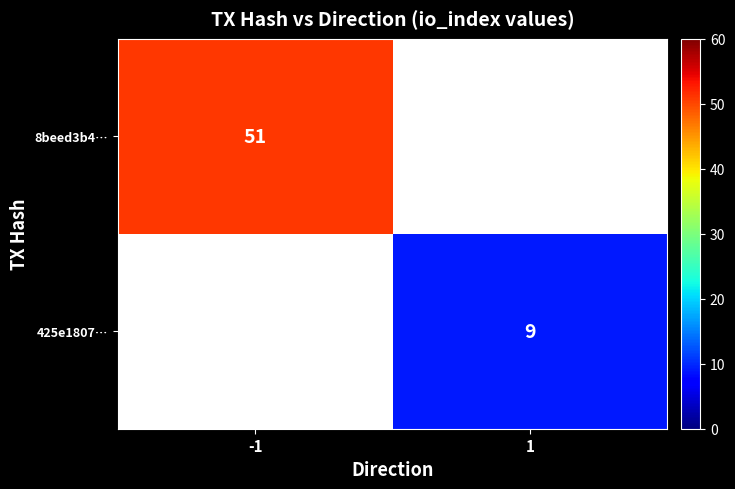

The value of 8beed3b4… at -1 is 81.8. True or false?

False